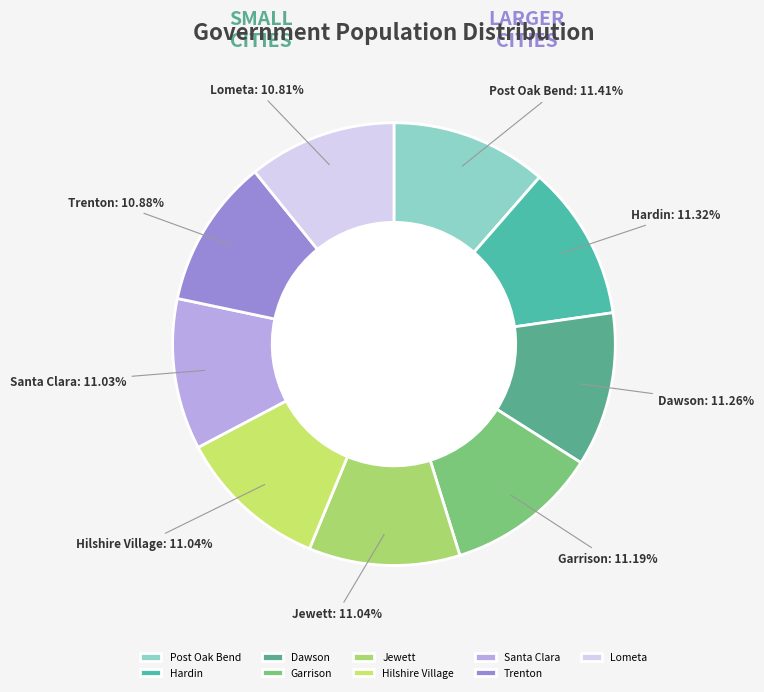

Is it true that Jewett is 1% of the pie?

False